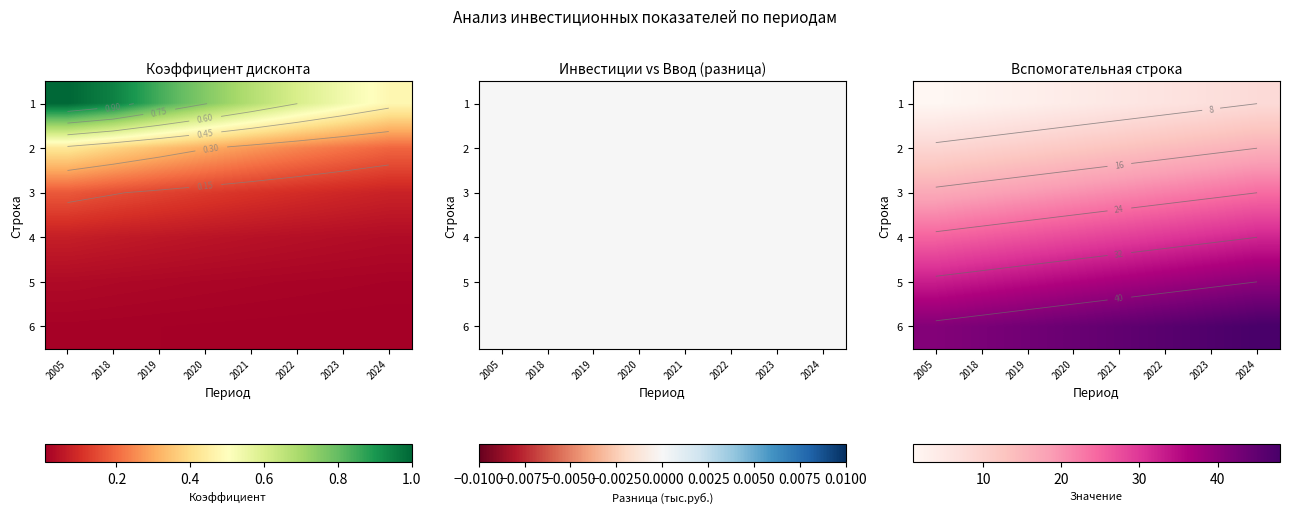

Is it true that 2 equals 13 at 2021?

True